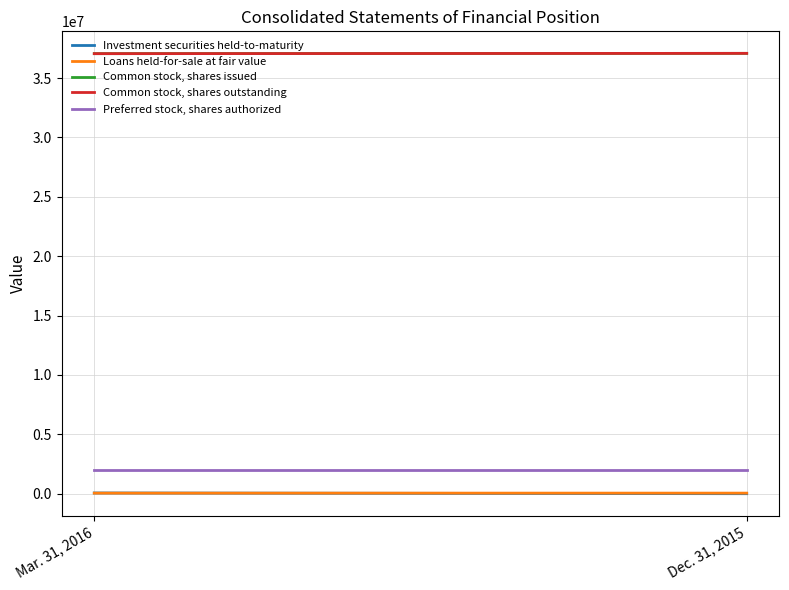

What is the label of the 1st point from the left?

Mar. 31, 2016